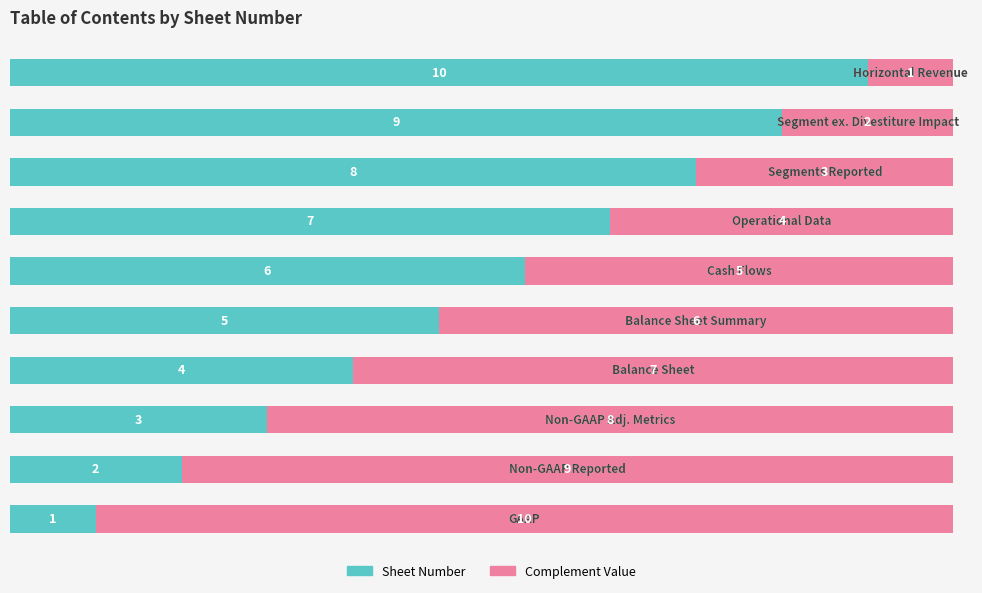

How many Sheet Number values are between 3 and 8?

6